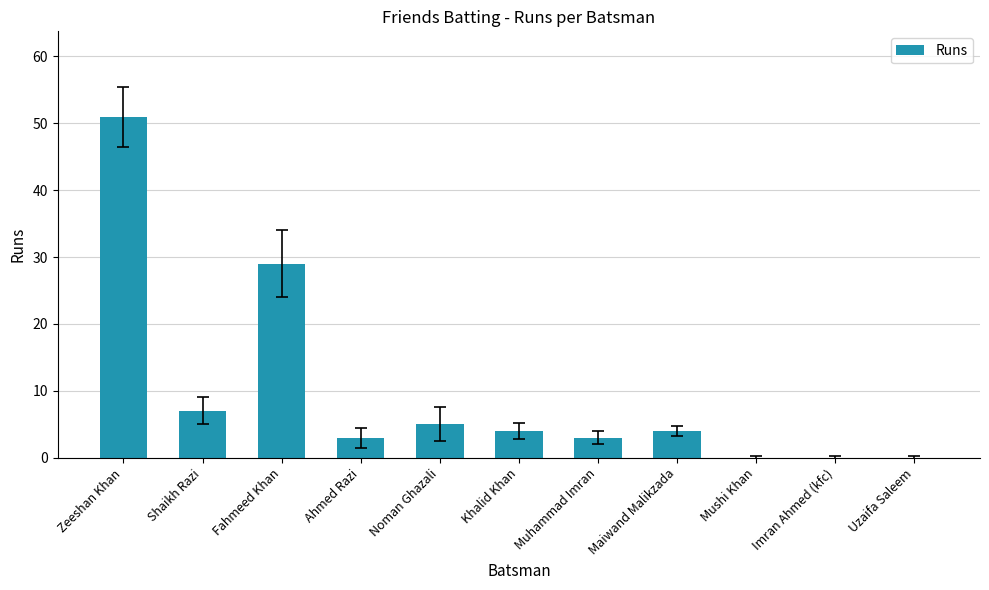

Are the bars grouped side by side (vs. stacked)?

No